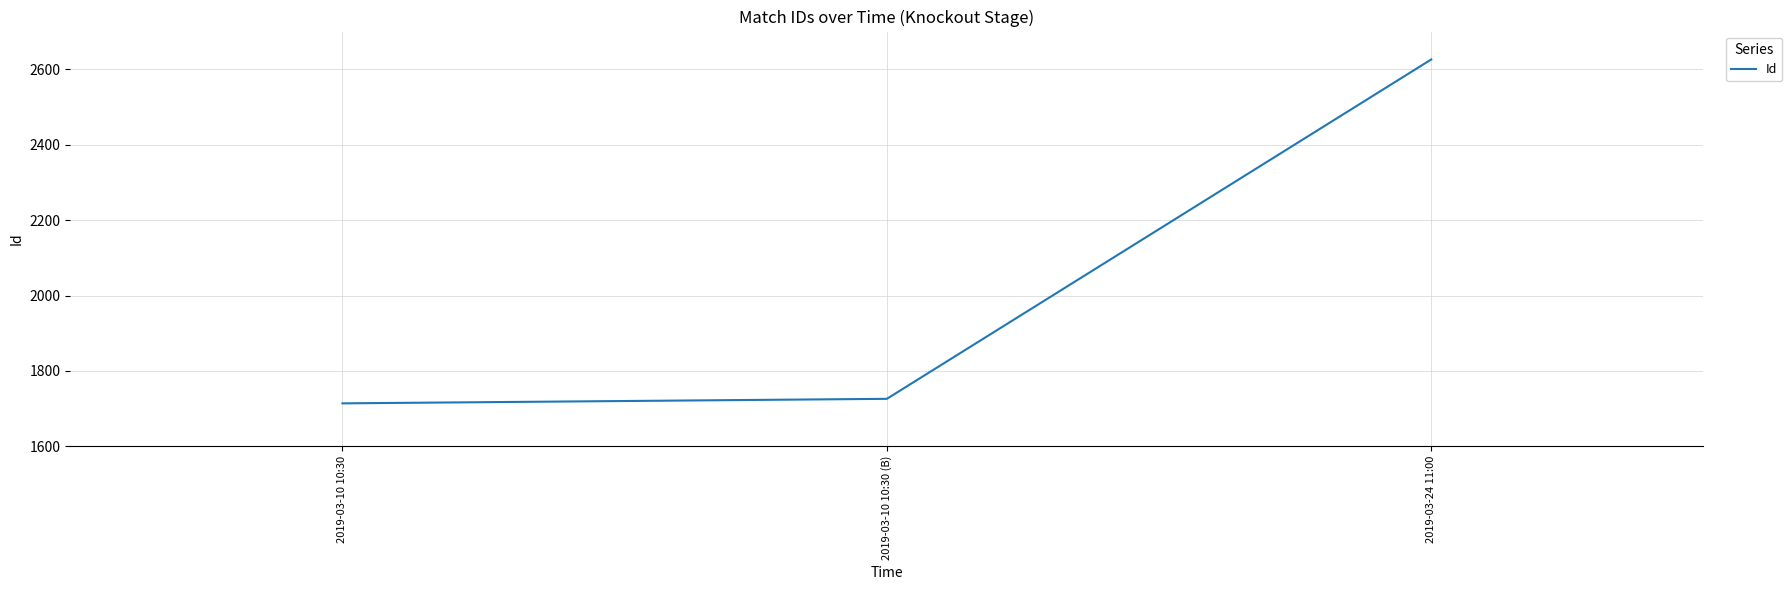

What is the difference between the maximum and minimum values?

912